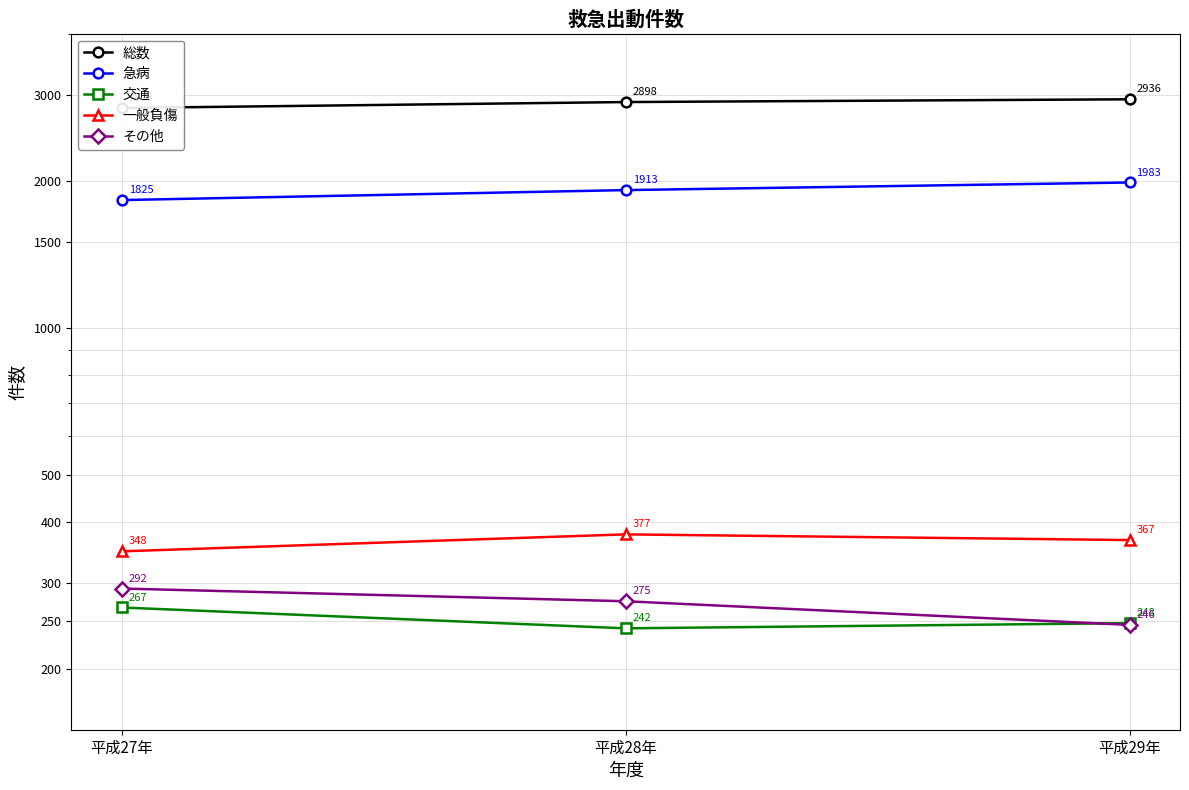

List the labels in order of 一般負傷 value, largest first.

平成28年, 平成29年, 平成27年